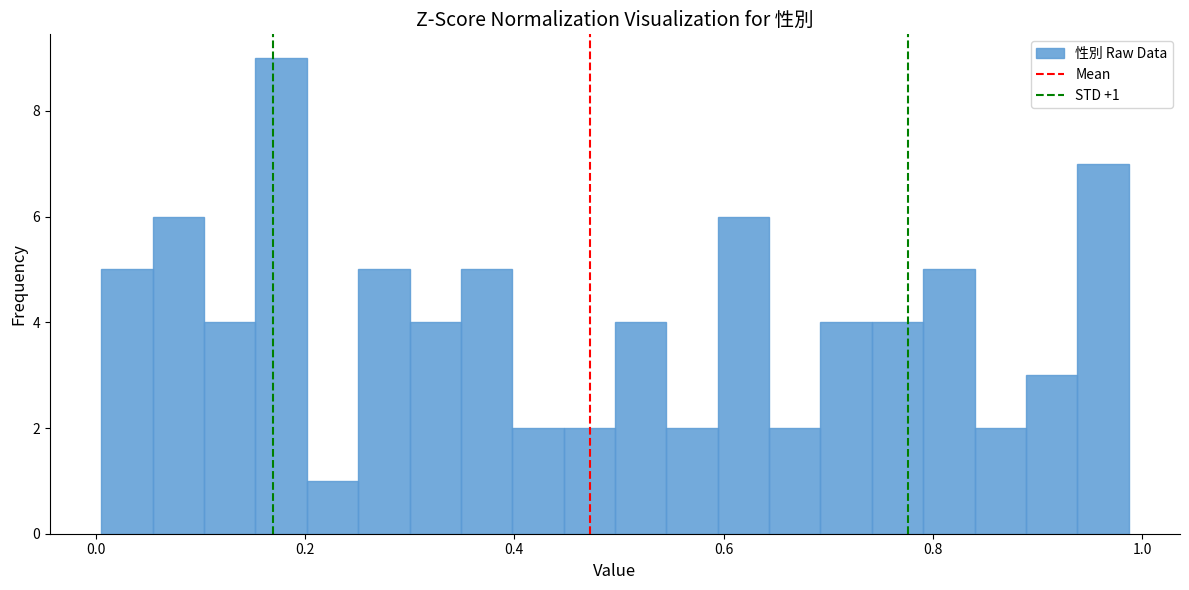

Around what value on the x-axis is the tallest bar? Give the approximate position of its centre, as read against the axis.

0.18